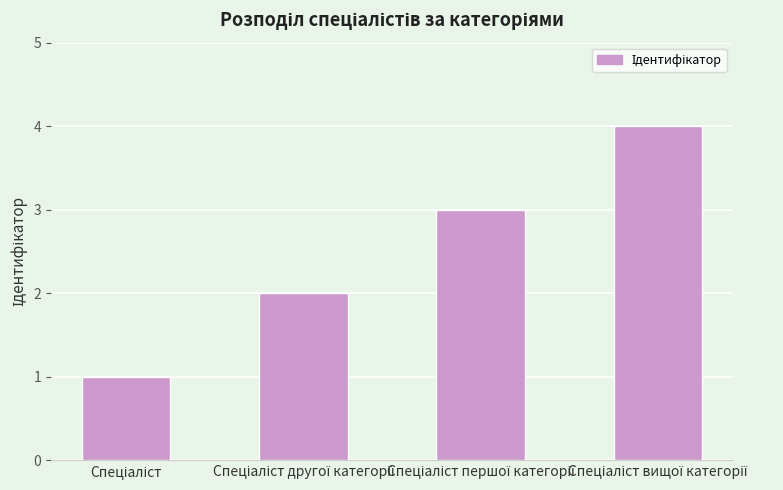

What is the sum of all values?

10